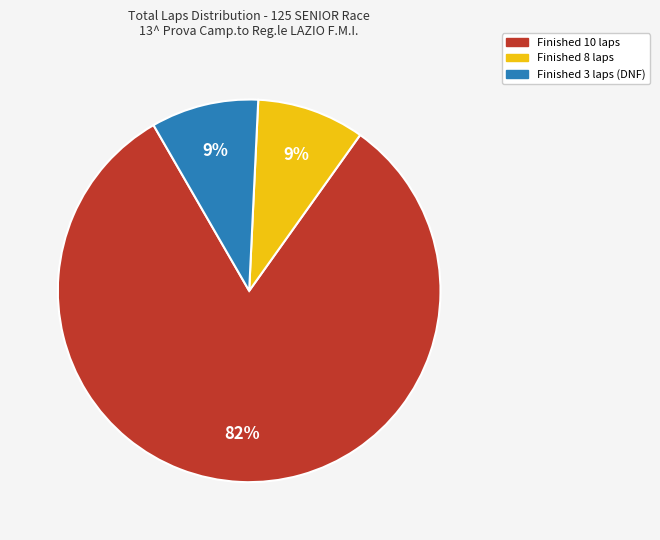

Which slice is the largest?

Finished 10 laps